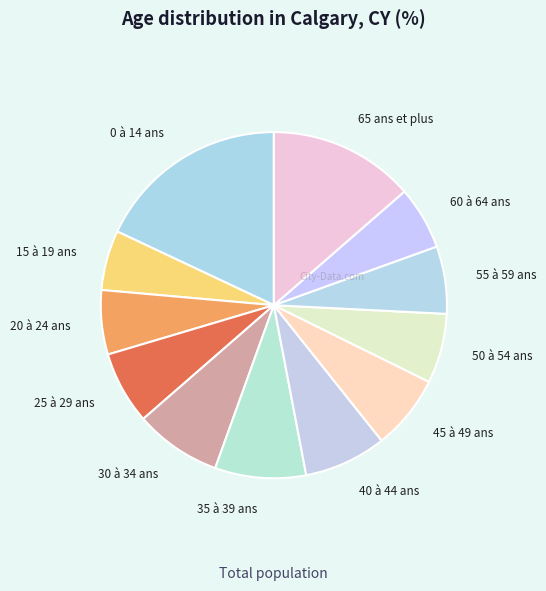

What is the largest slice in the pie chart?

0 à 14 ans